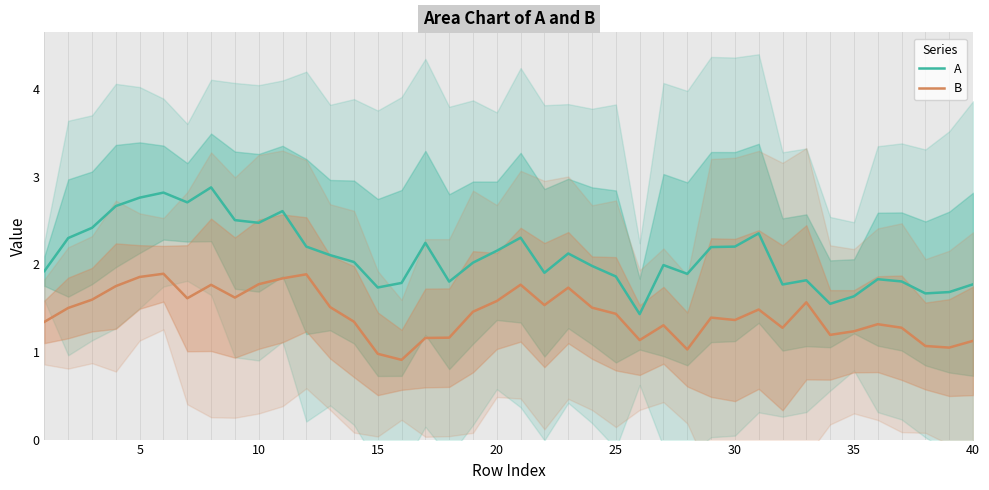

What is the minimum value for B?

0.9